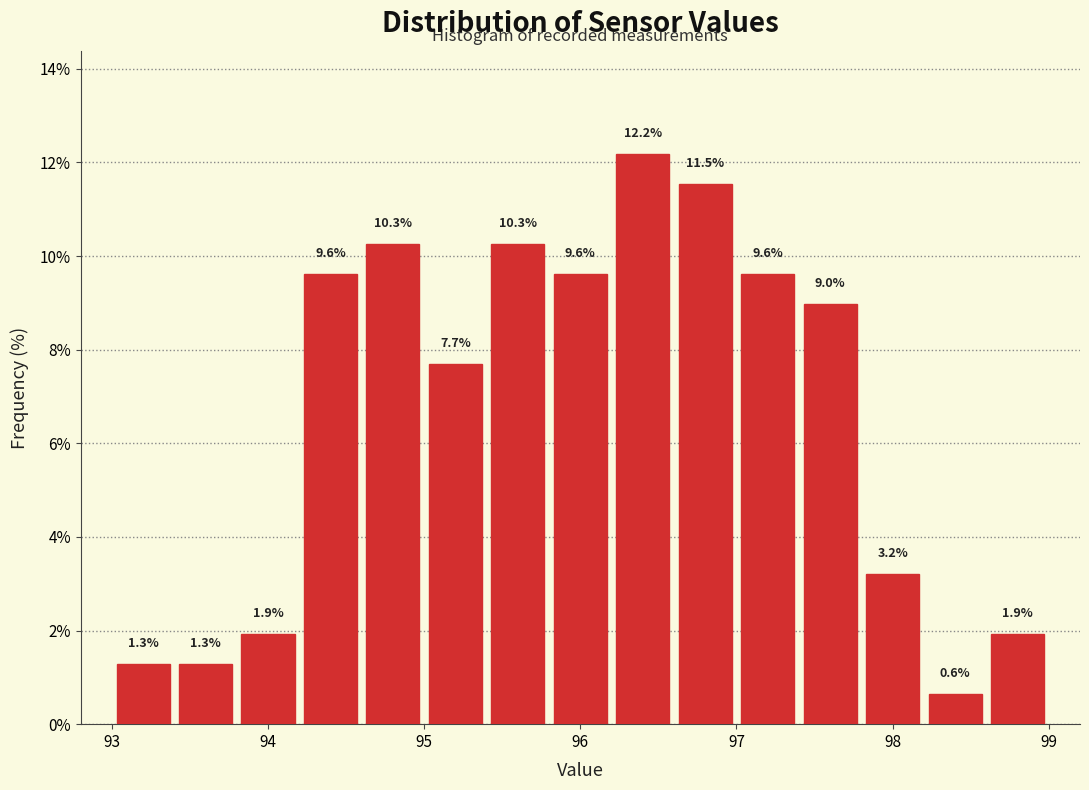

How tall is the bar that spans 96.2 to 96.6 on the x-axis?

12.2